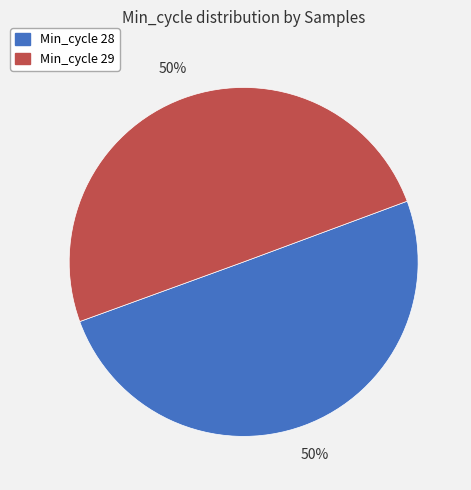

To the nearest percent, what percentage of the pie is Min_cycle 29?

50%